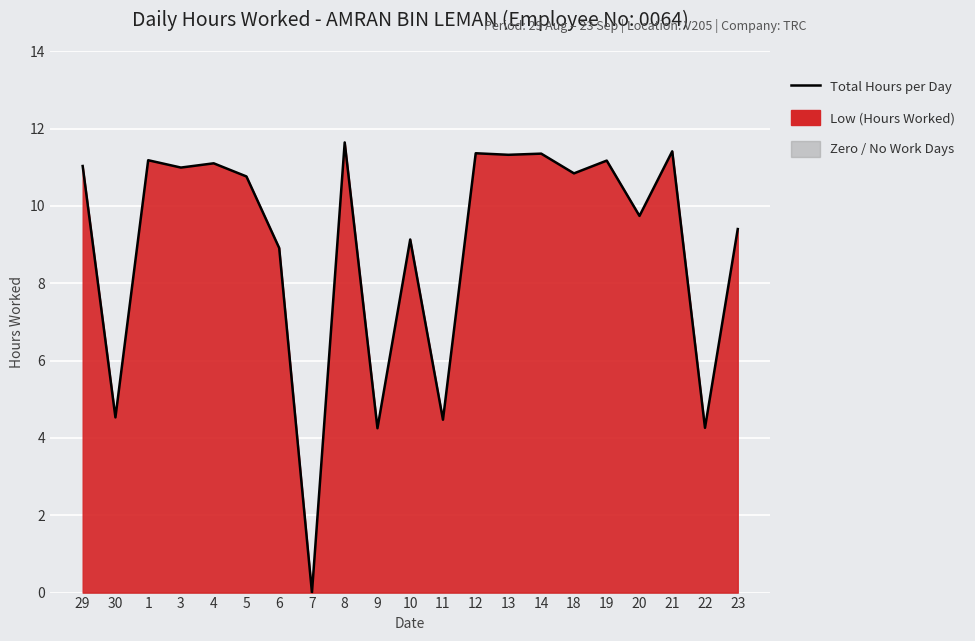

At which label is the value closest to 5?

30